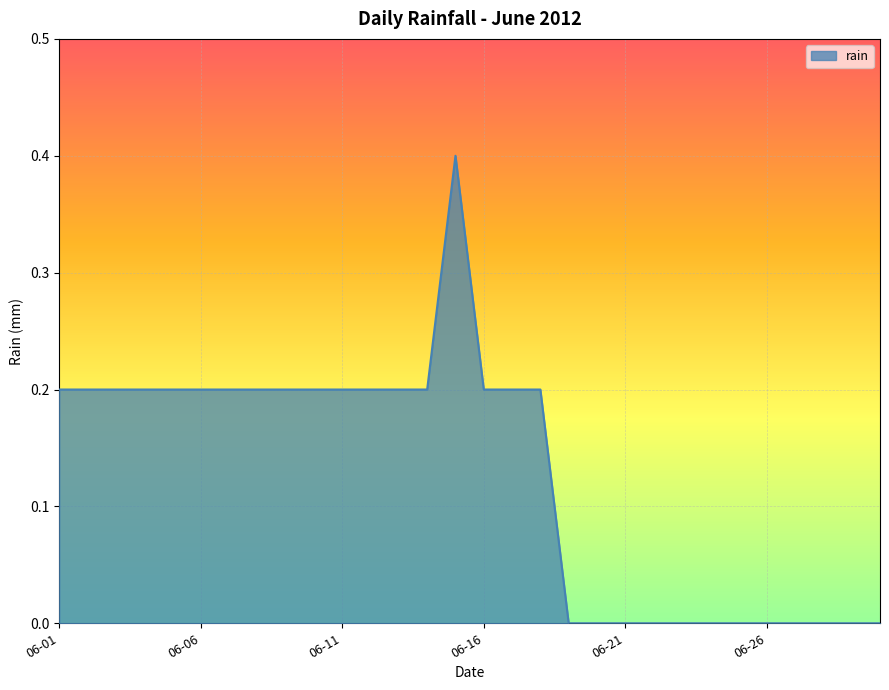

Reading left to right, extract all data points from this chart.

0.2	0.2	0.2	0.2	0.2	0.2	0.2	0.2	0.2	0.2	0.2	0.2	0.2	0.2	0.4	0.2	0.2	0.2	0.0	0.0	0.0	0.0	0.0	0.0	0.0	0.0	0.0	0.0	0.0	0.0